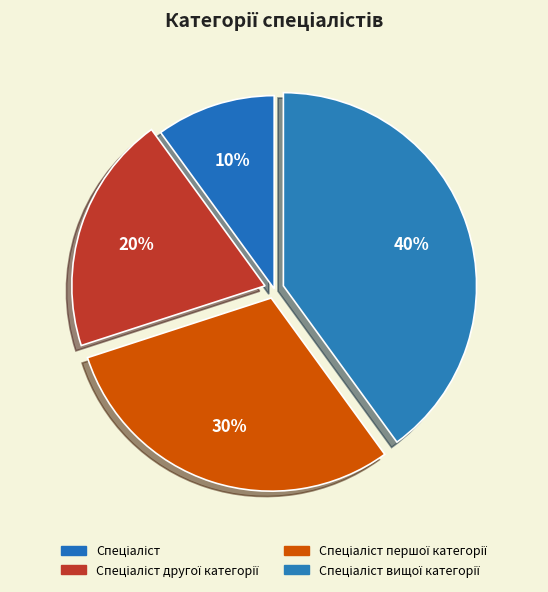

What is the ratio of the value at Спеціаліст другої категорії to the value at Спеціаліст першої категорії?

0.7